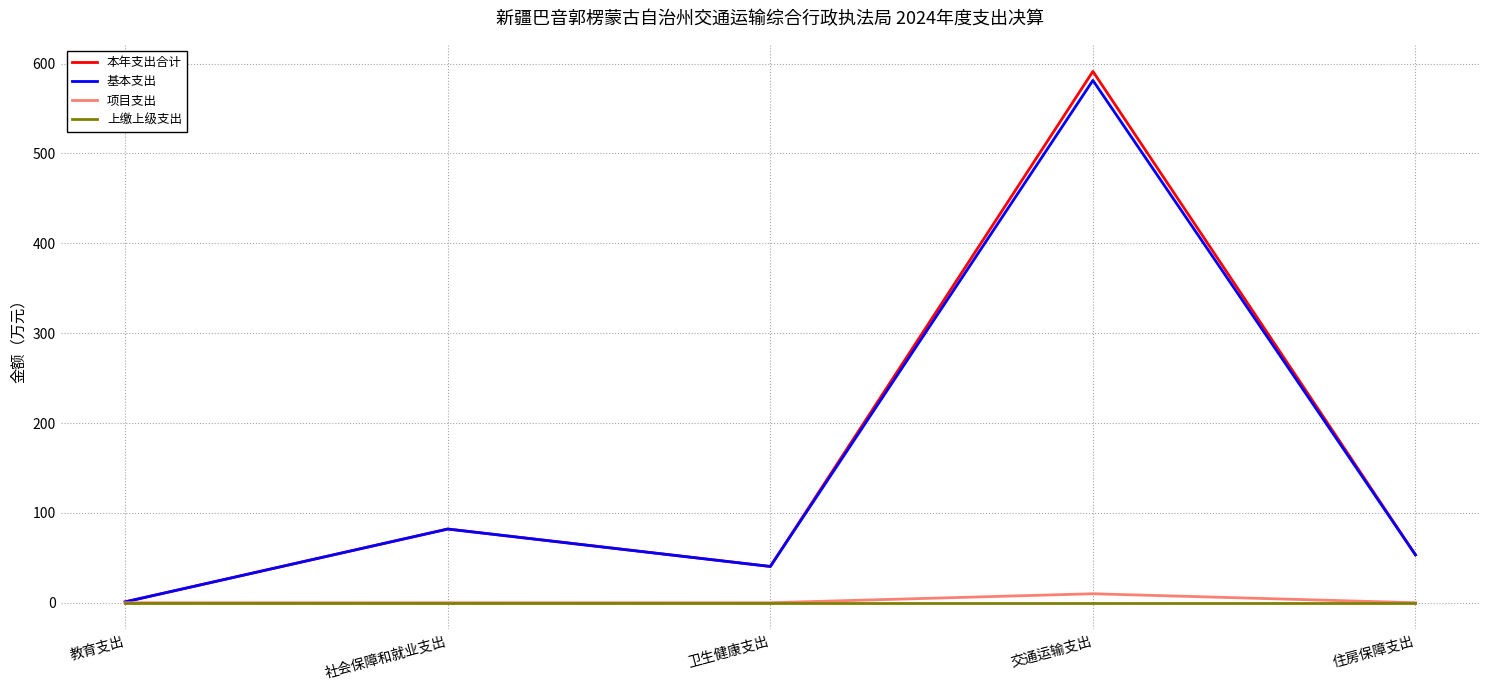

Read the 本年支出合计 value at 卫生健康支出.

40.4